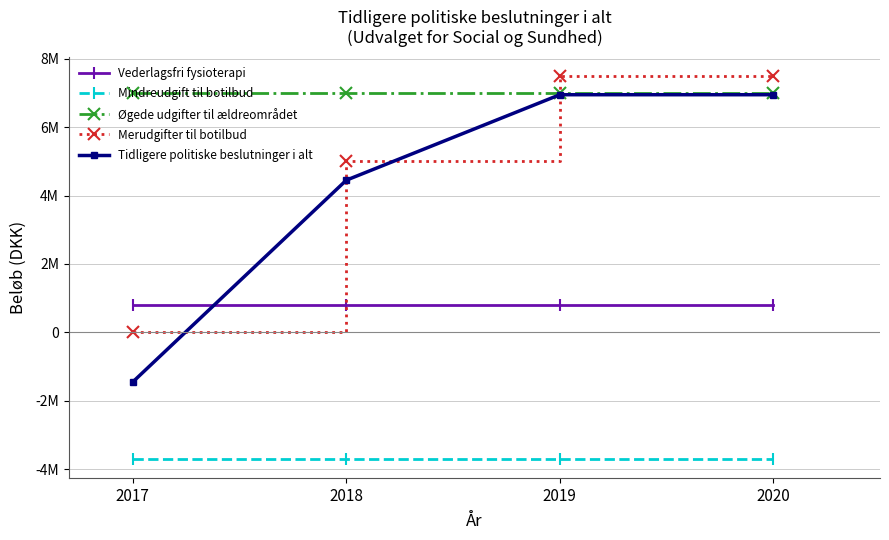

What are all the series names shown in the legend?

Vederlagsfri fysioterapi, Mindreudgift til botilbud, Øgede udgifter til ældreområdet, Merudgifter til botilbud, Tidligere politiske beslutninger i alt